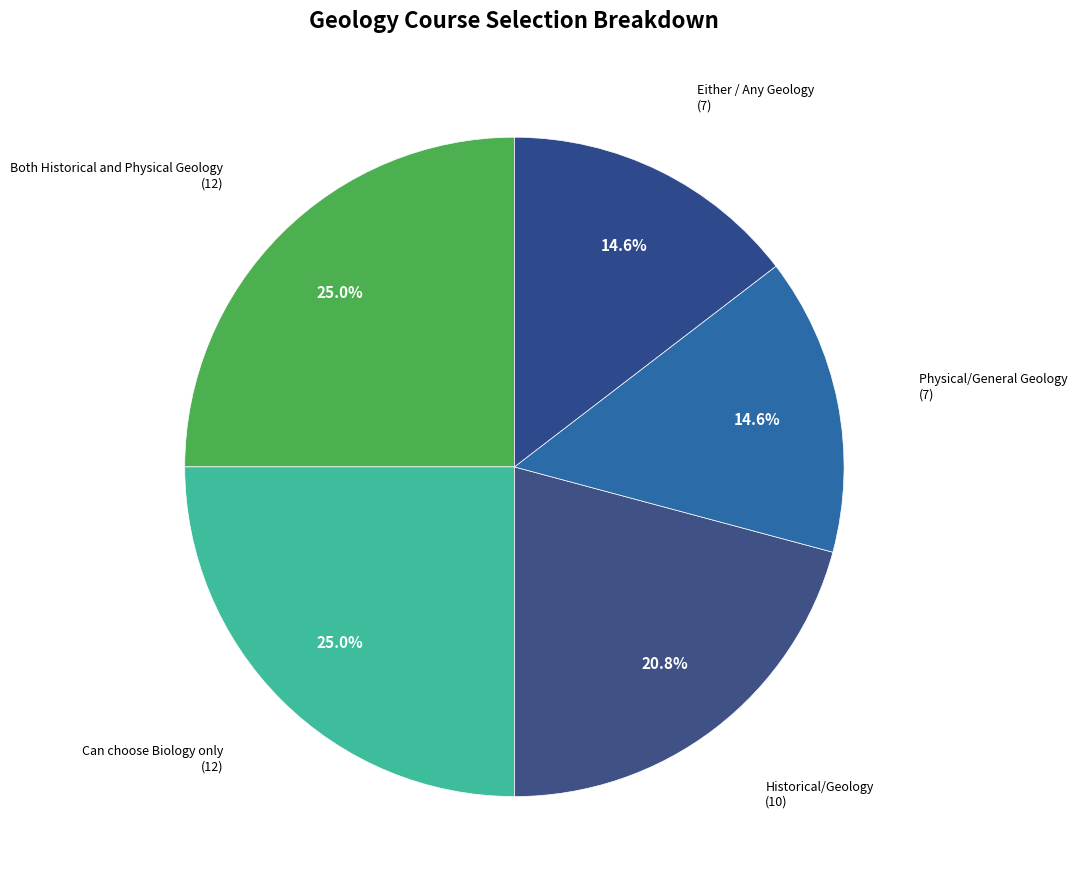

Does Either / Any Geology represent more than half of the total?

No